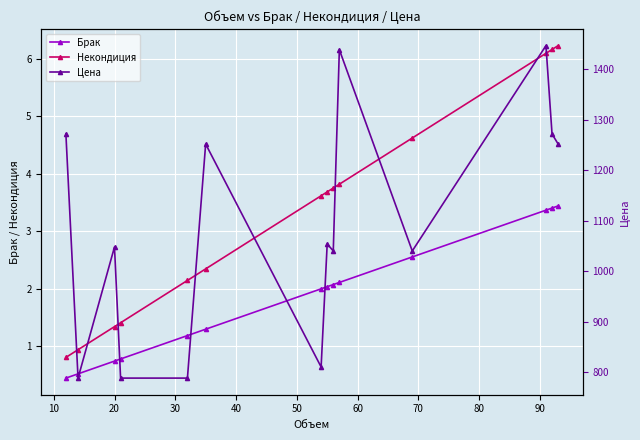

True or false: Брак and Некондиция intersect in this chart.

False